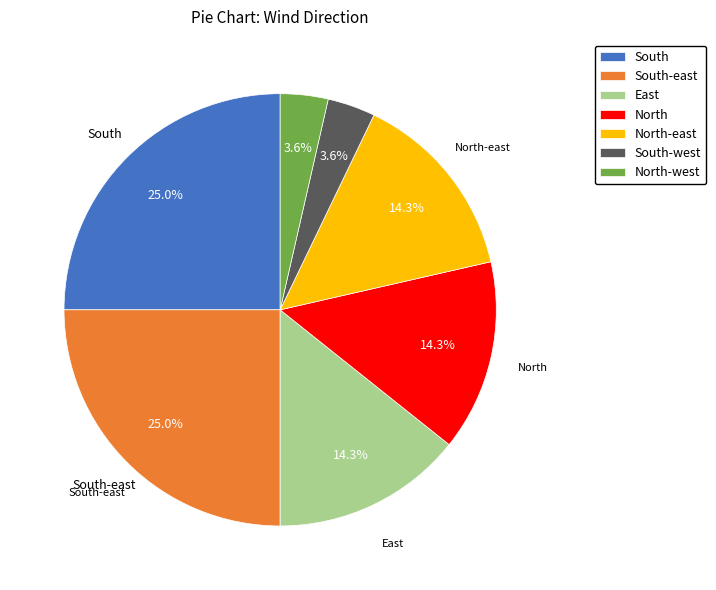

Is there any slice that represents more than half of the pie?

No